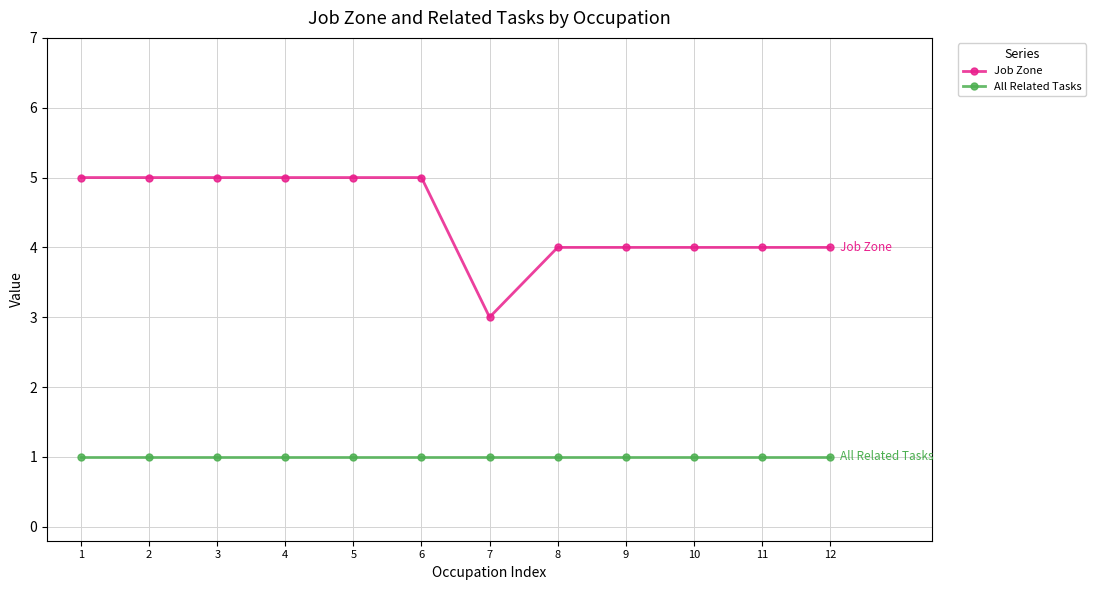

What is the maximum value shown in the chart?

5